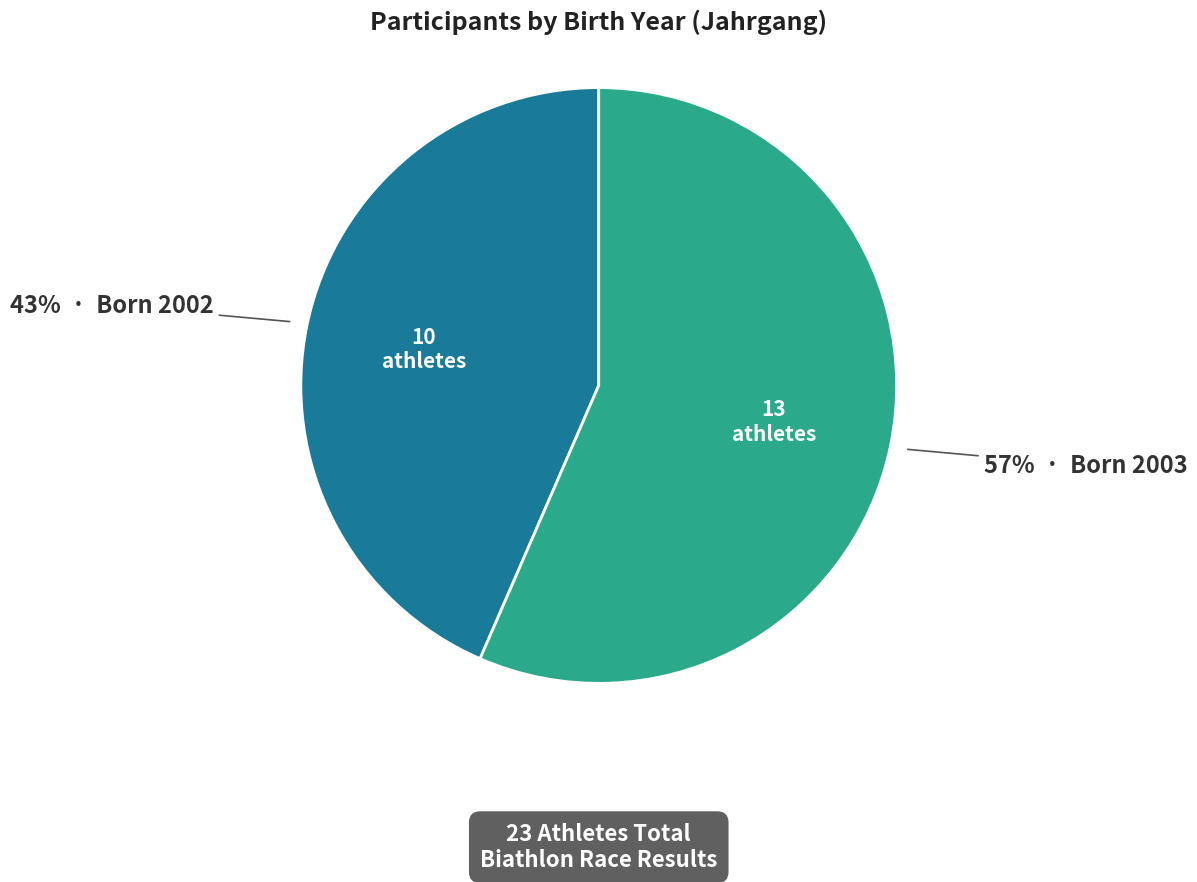

Does any single category account for the majority?

Yes